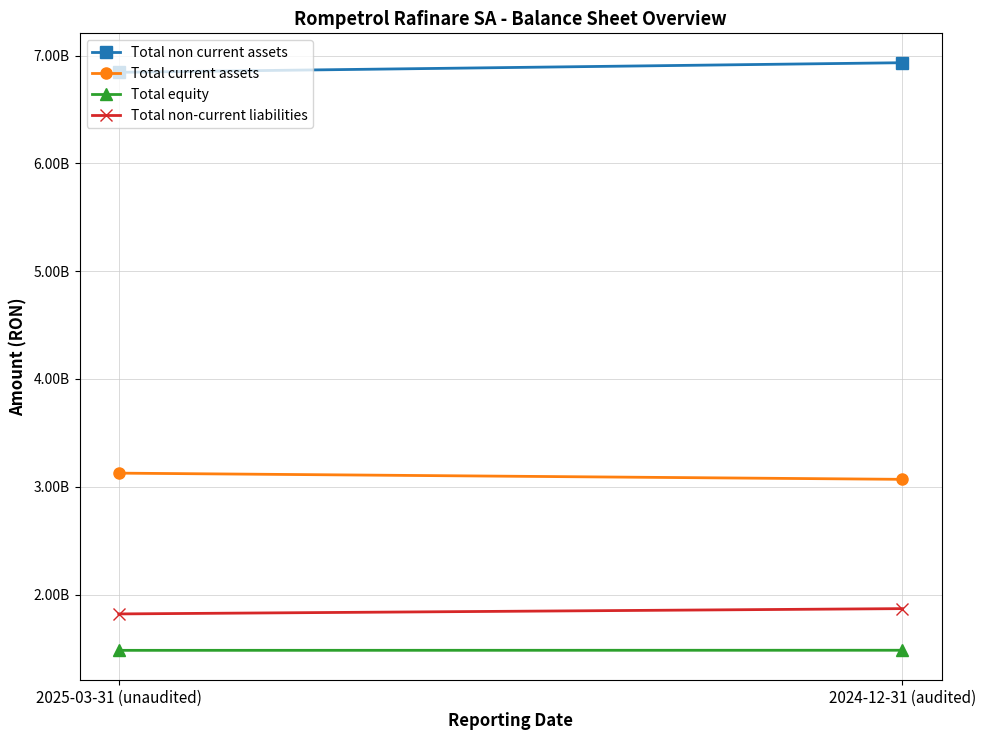

How many lines are shown in the chart?

4